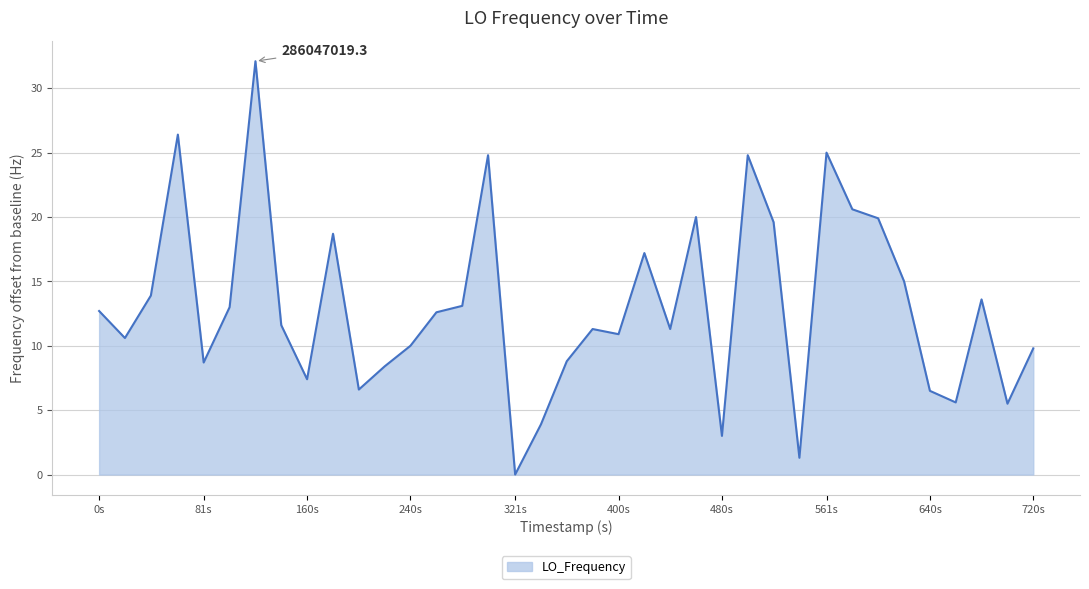

What is the greatest value displayed?

32.1